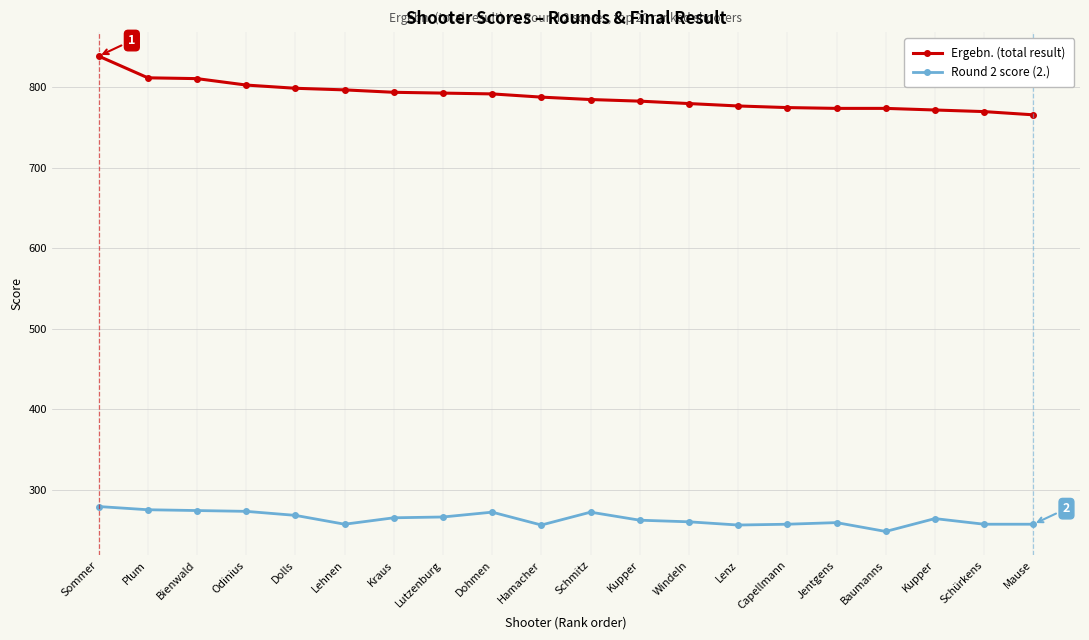

How many data points does each series have?

20